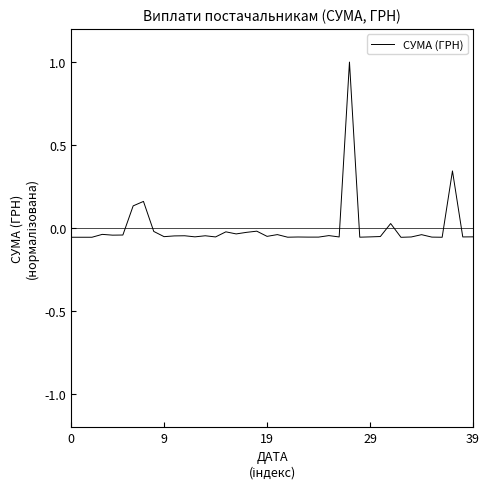

What is the difference between the maximum and minimum values?

1.1